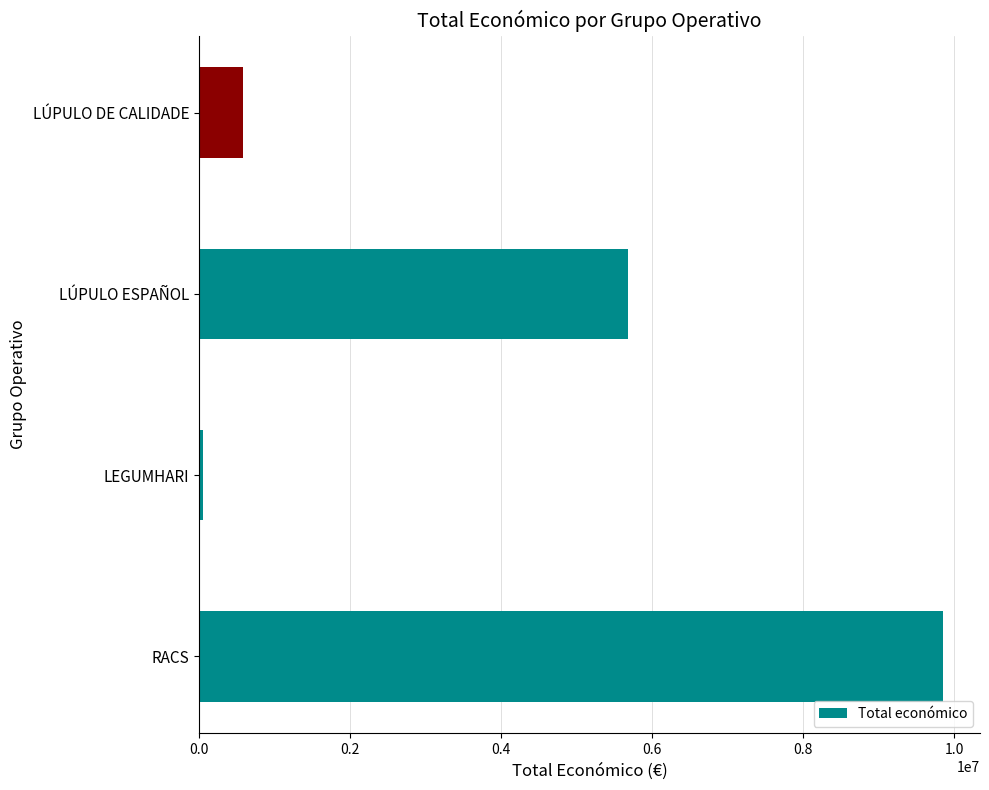

Reading bottom to top, what are all the values shown in this chart?

9847932	57500	5685677	577576